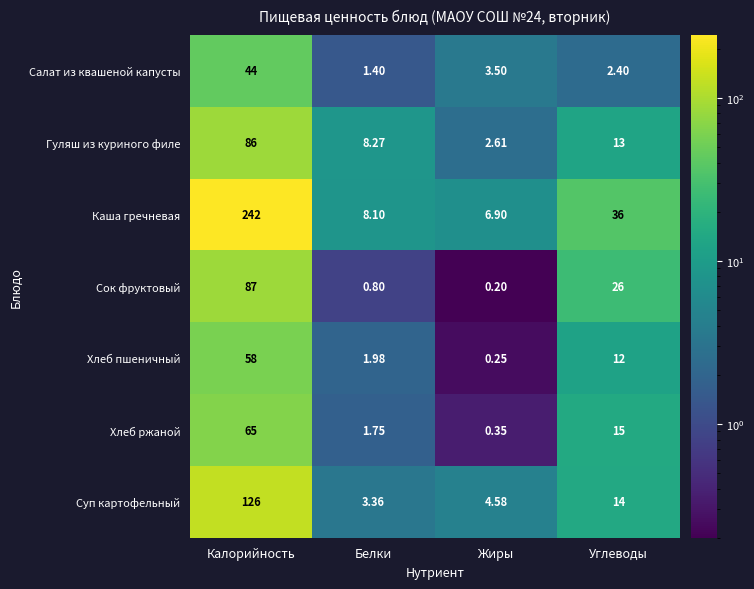

At which category is the sum across all series the highest?

Калорийность